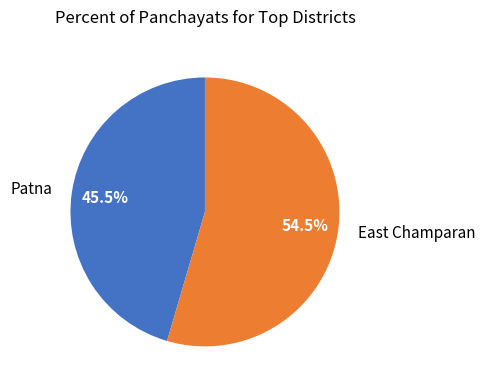

Combined, do East Champaran and Patna account for over 50%?

Yes